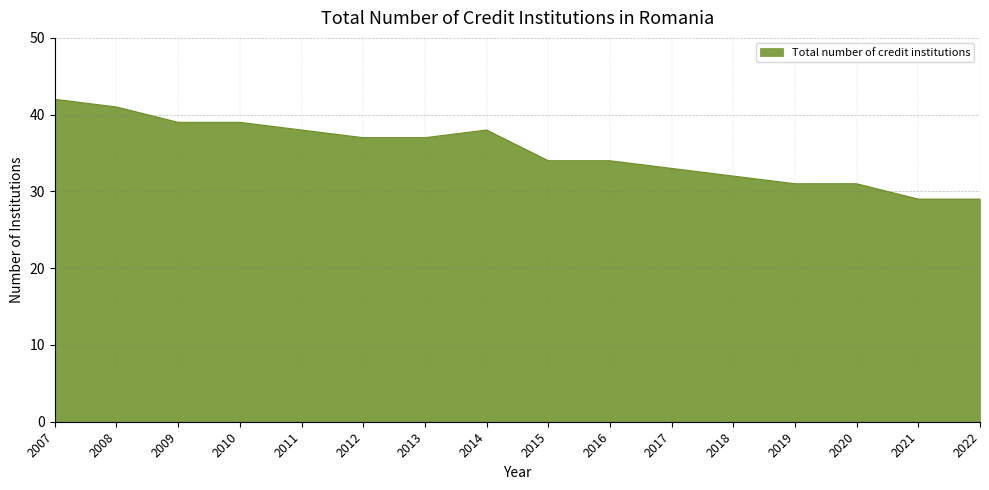

What is the approximate value at 2021?

29